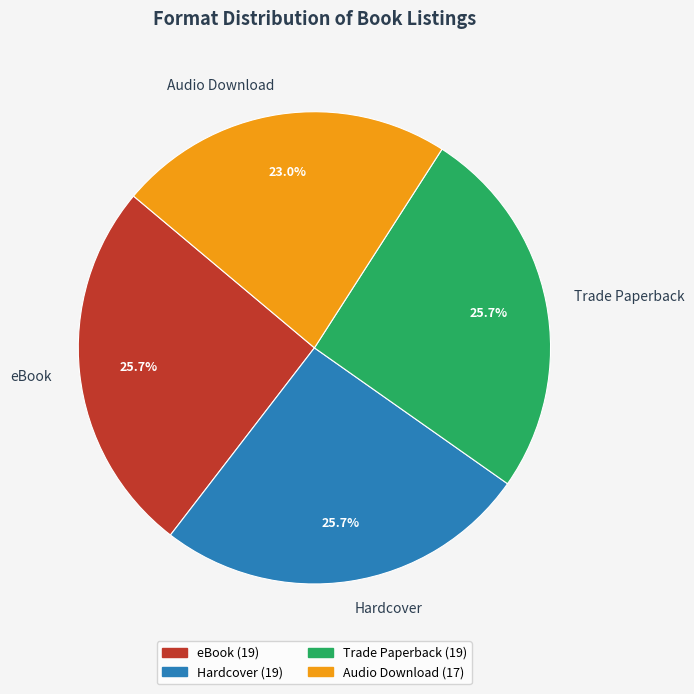

To the nearest percent, what percentage of the pie is Trade Paperback?

26%